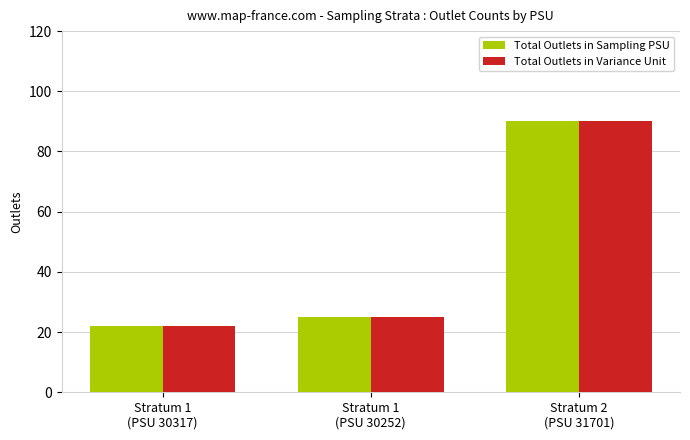

What is the lowest value of the Total Outlets in Variance Unit series?

22